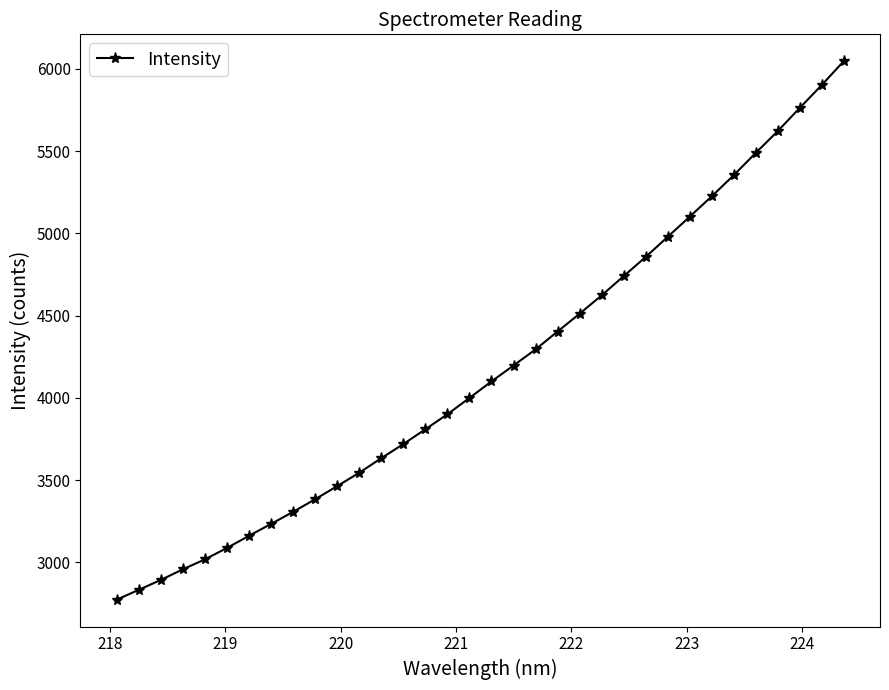

What is the greatest value displayed?

6047.1